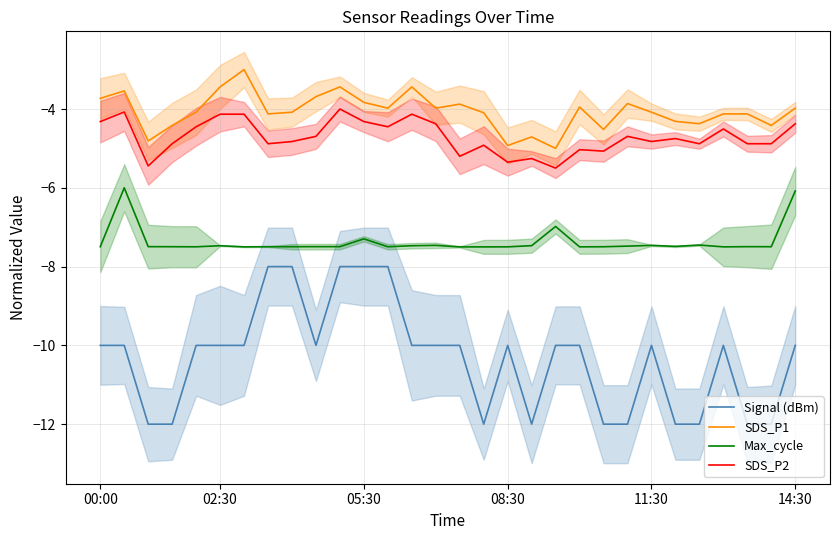

The Signal (dBm) series shows -5.7 at 21. True or false?

False